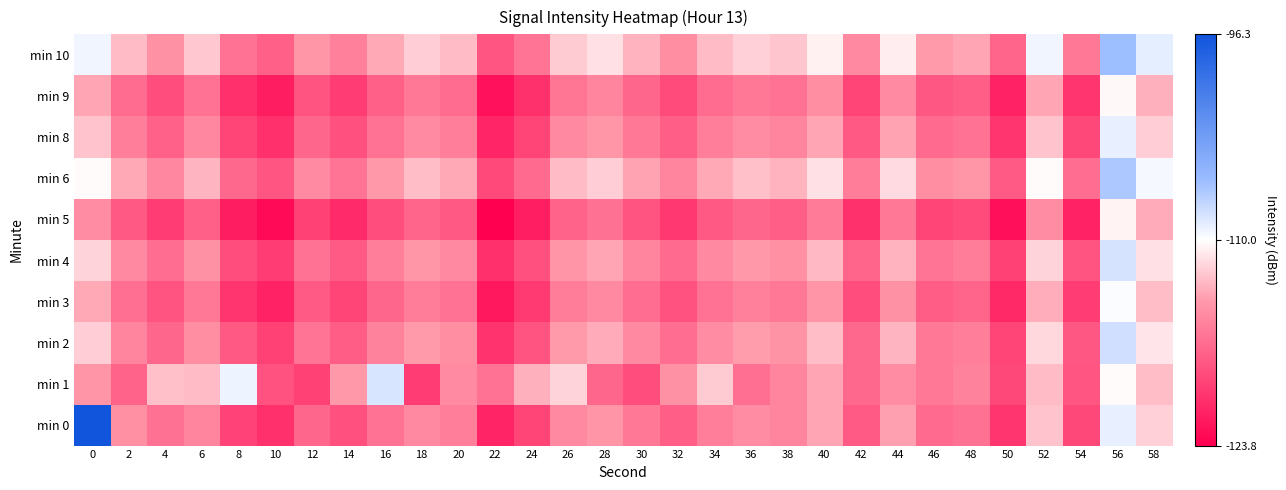

How many distinct data groups are displayed?

10